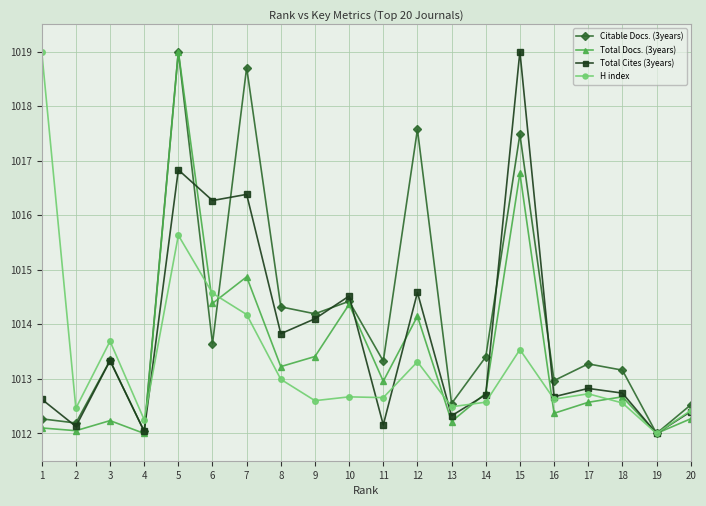

What is the sum of the Total Docs. (3years) values at 7 and 8?

2028.1